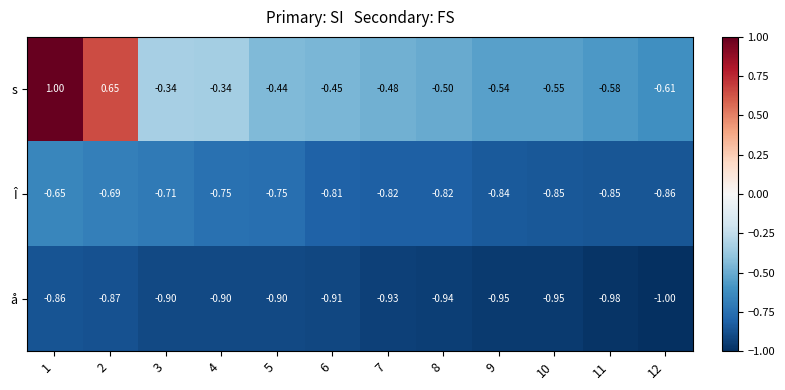

At 11, list the series in order from smallest to largest.

å, Î, s